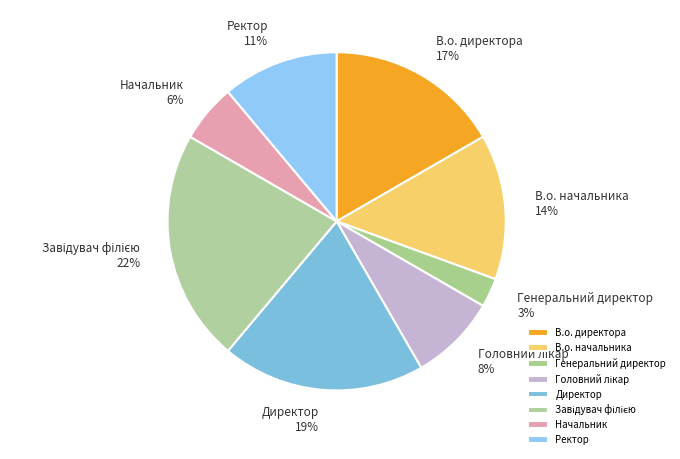

Which slice is the smallest?

Генеральний директор